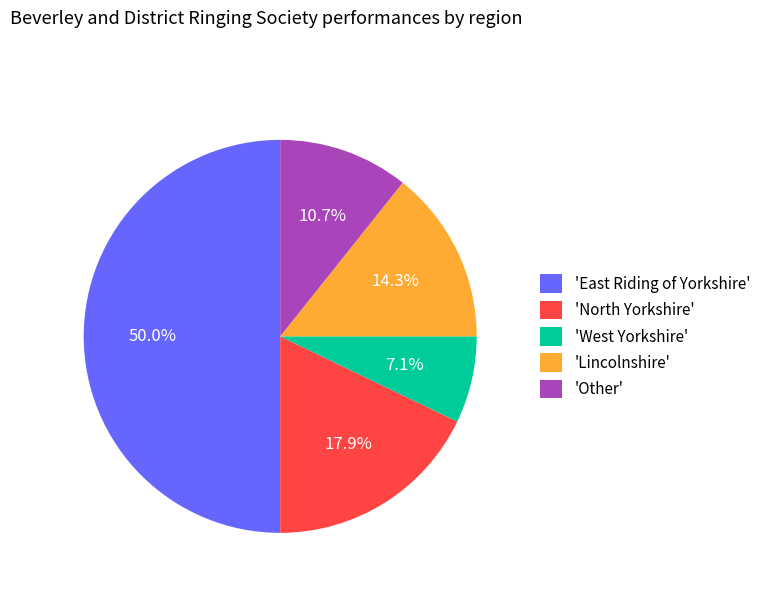

To the nearest percent, what is the average slice percentage?

20%